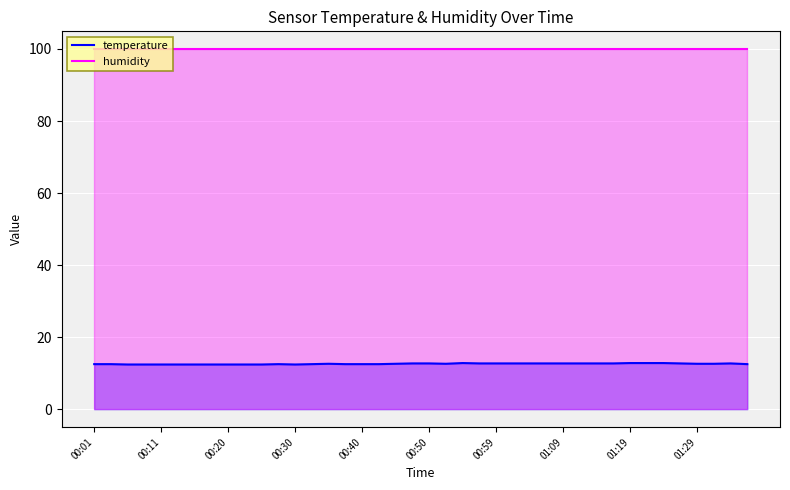

What is the minimum value for humidity?

99.9